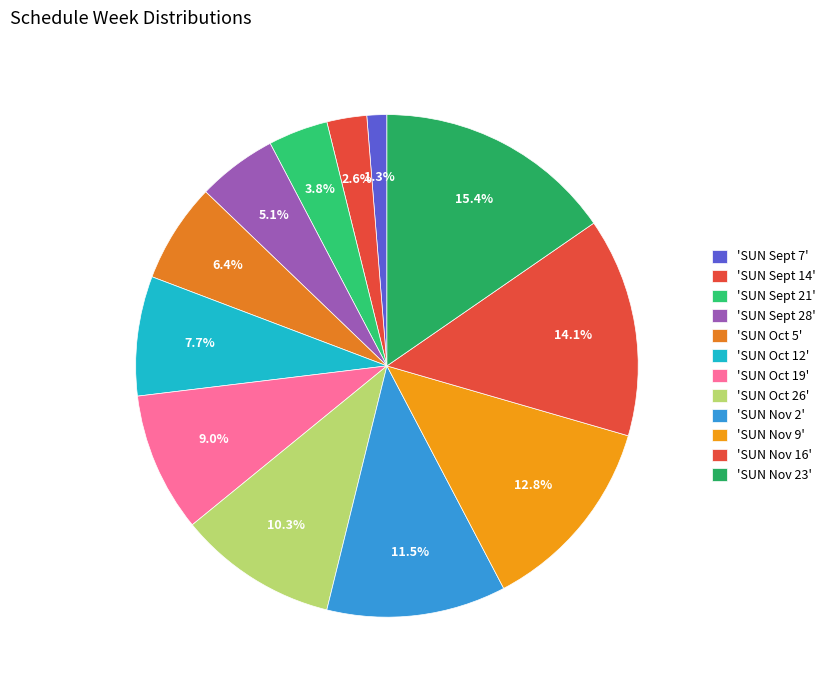

How many slices are in this pie chart?

12